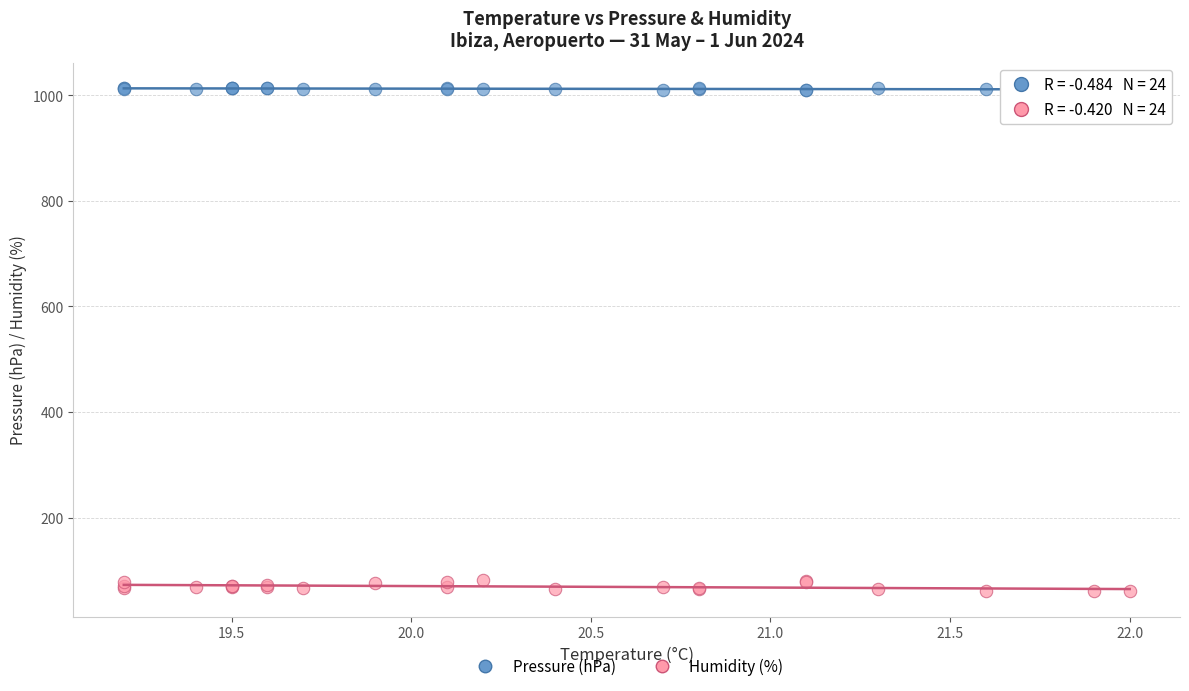

What is the X range (max minus min) for the scatter plot?

2.8